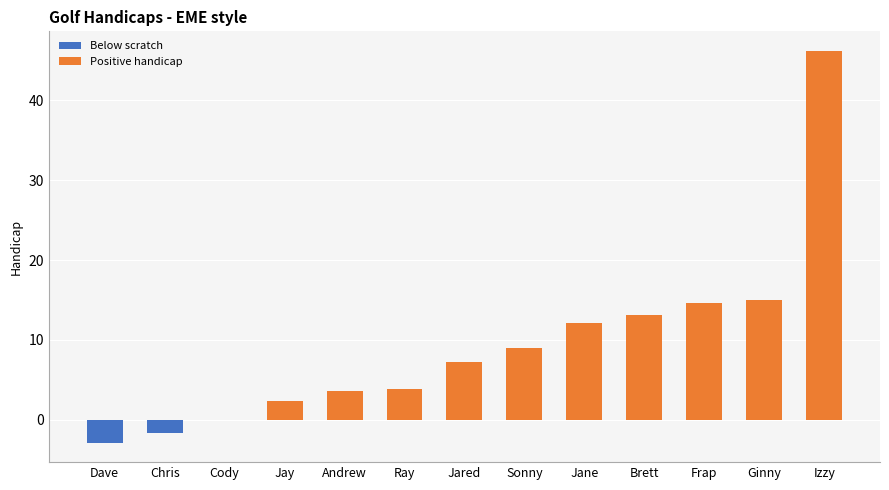

Count the number of values greater than 7.

7